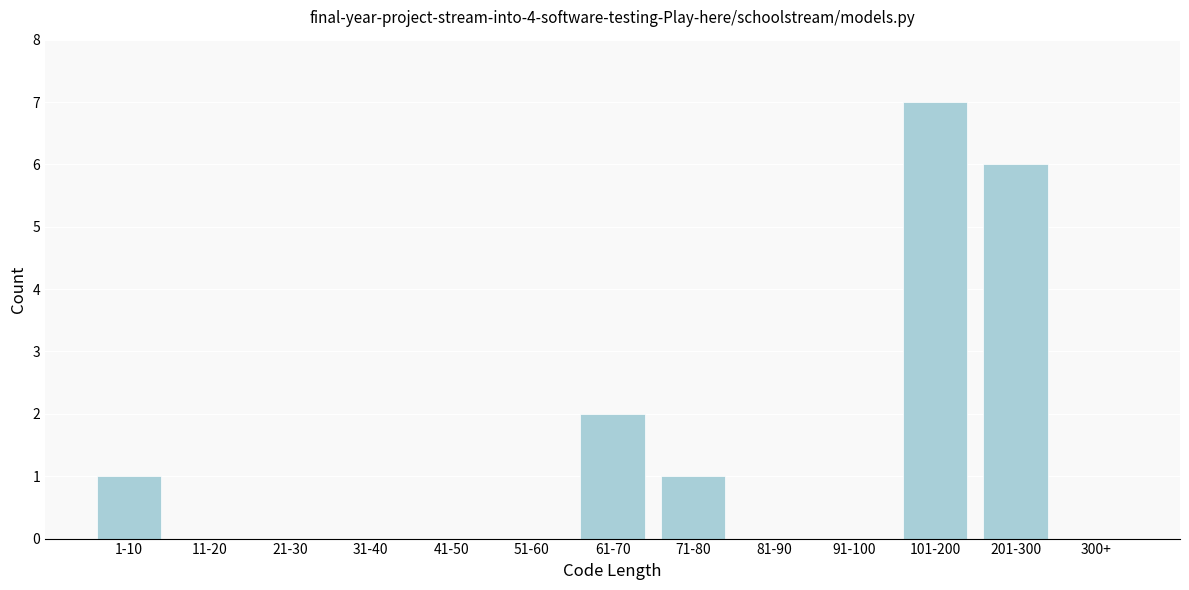

Reading right to left, extract all data points from this chart.

300+=0	201-300=6	101-200=7	91-100=0	81-90=0	71-80=1	61-70=2	51-60=0	41-50=0	31-40=0	21-30=0	11-20=0	1-10=1